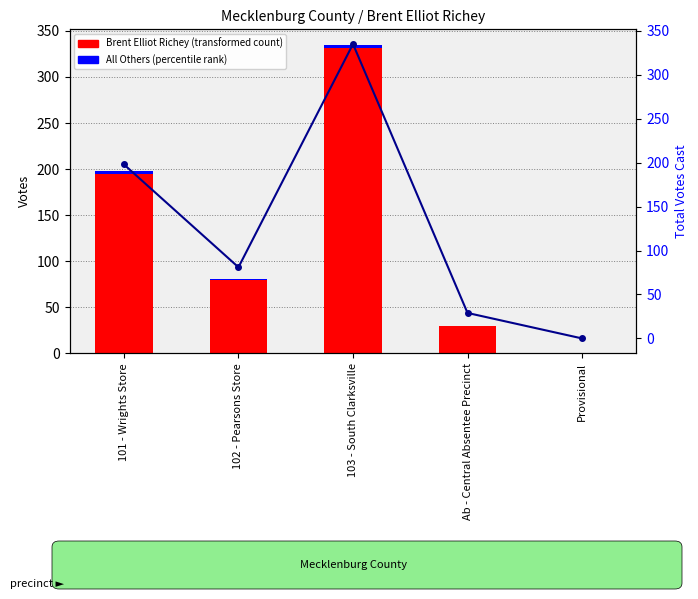

What is the highest value of the Total Votes Cast series?

335